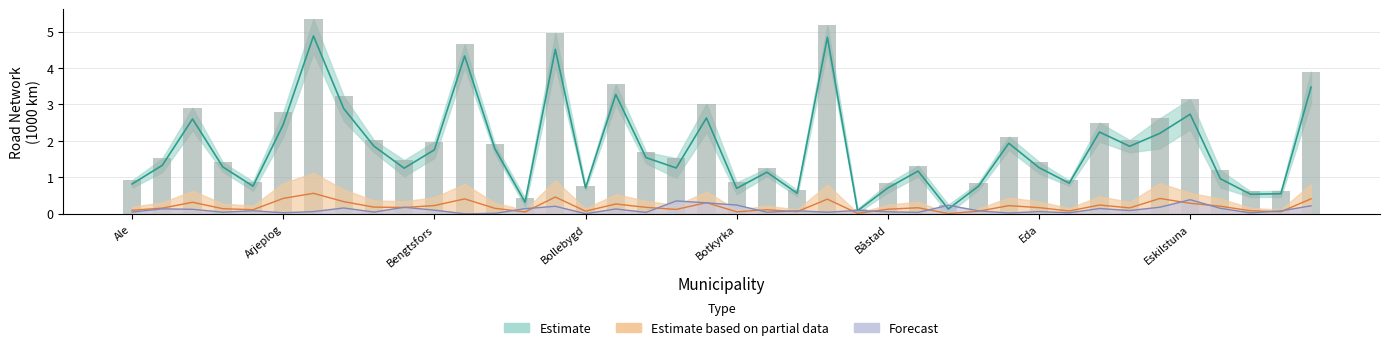

What is the difference between the maximum and minimum values in the summa series?

5.2